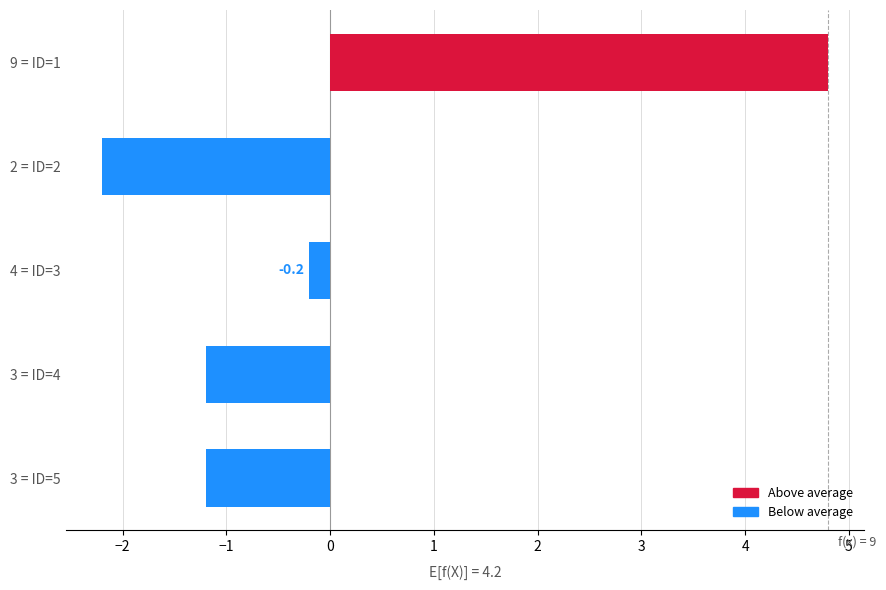

What is the greatest value displayed?

4.8